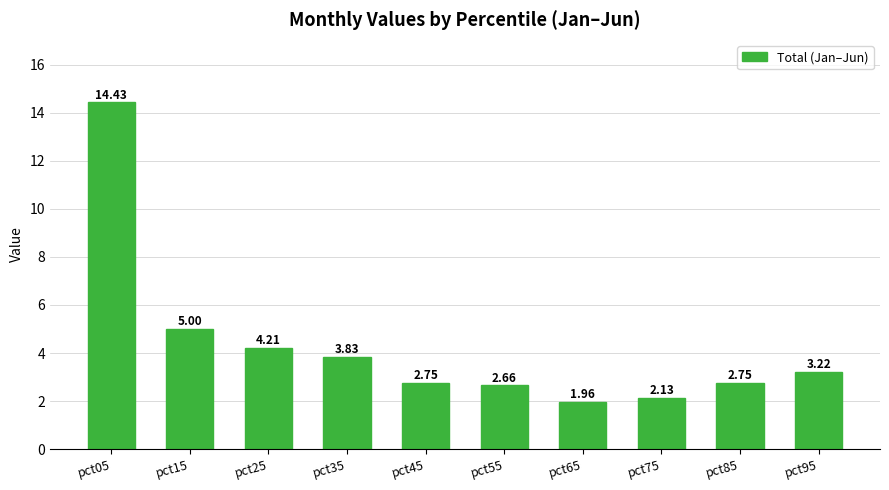

Approximately how many times larger is the value at pct75 compared to pct65?

1.1